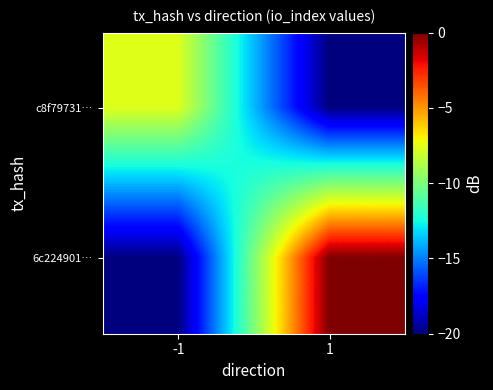

List the series in order of their overall mean, highest first.

6c224901…, c8f79731…